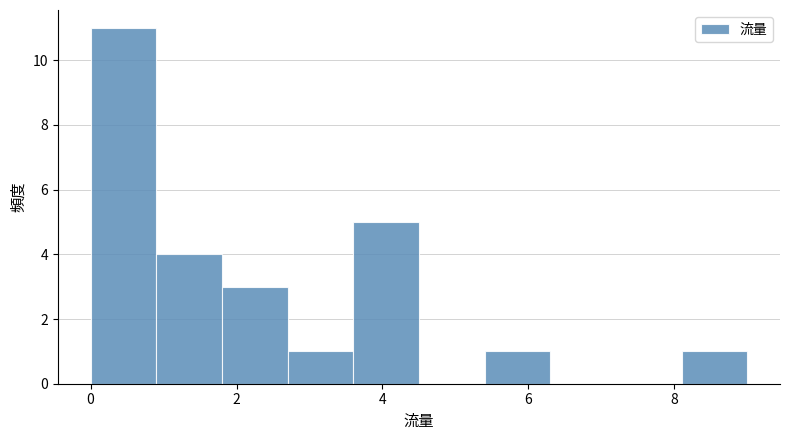

Over which range of the x-axis is the bar tallest?

0.0 to 0.9